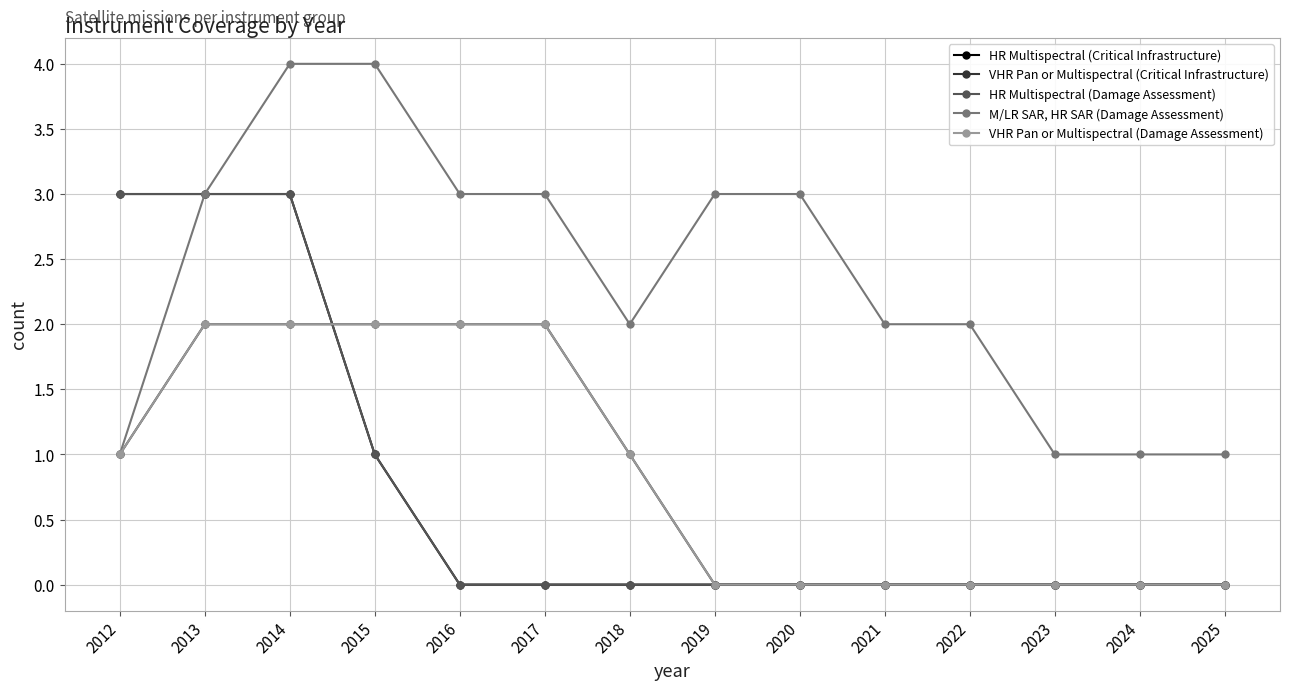

Does the chart have visible grid lines?

Yes